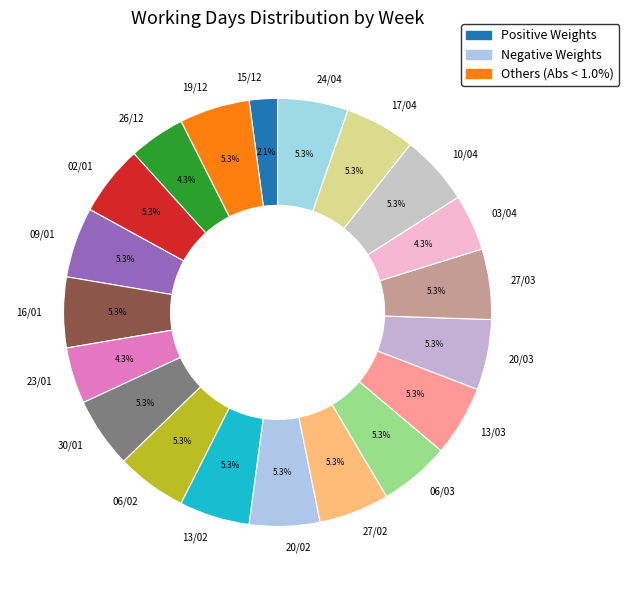

What percentage is the 24/04 slice, to the nearest percent?

5%